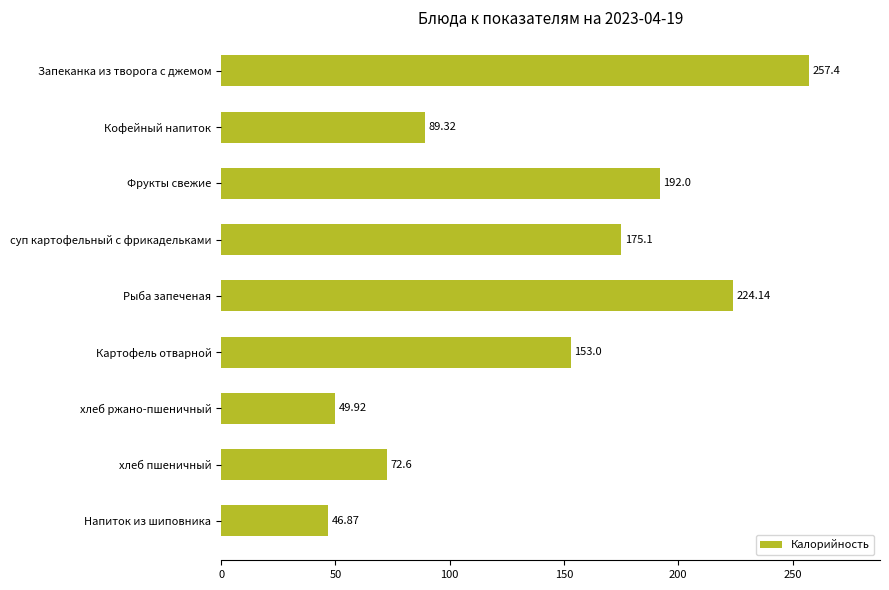

List the labels in order of value, smallest first.

Напиток из шиповника, хлеб ржано-пшеничный, хлеб пшеничный, Кофейный напиток, Картофель отварной, суп картофельный с фрикадельками, Фрукты свежие, Рыба запеченая, Запеканка из творога с джемом